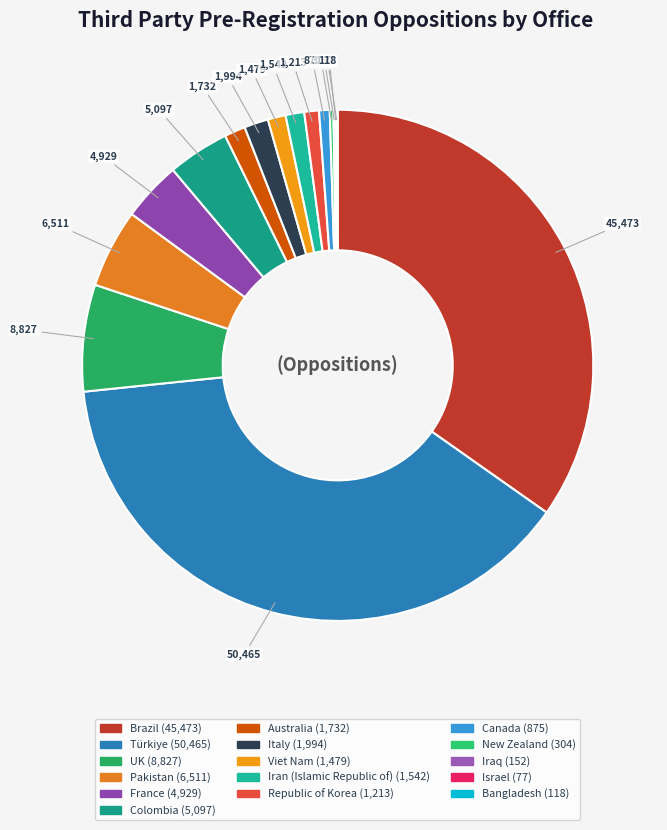

To the nearest percent, what is the combined percentage of Iraq and Australia?

1%